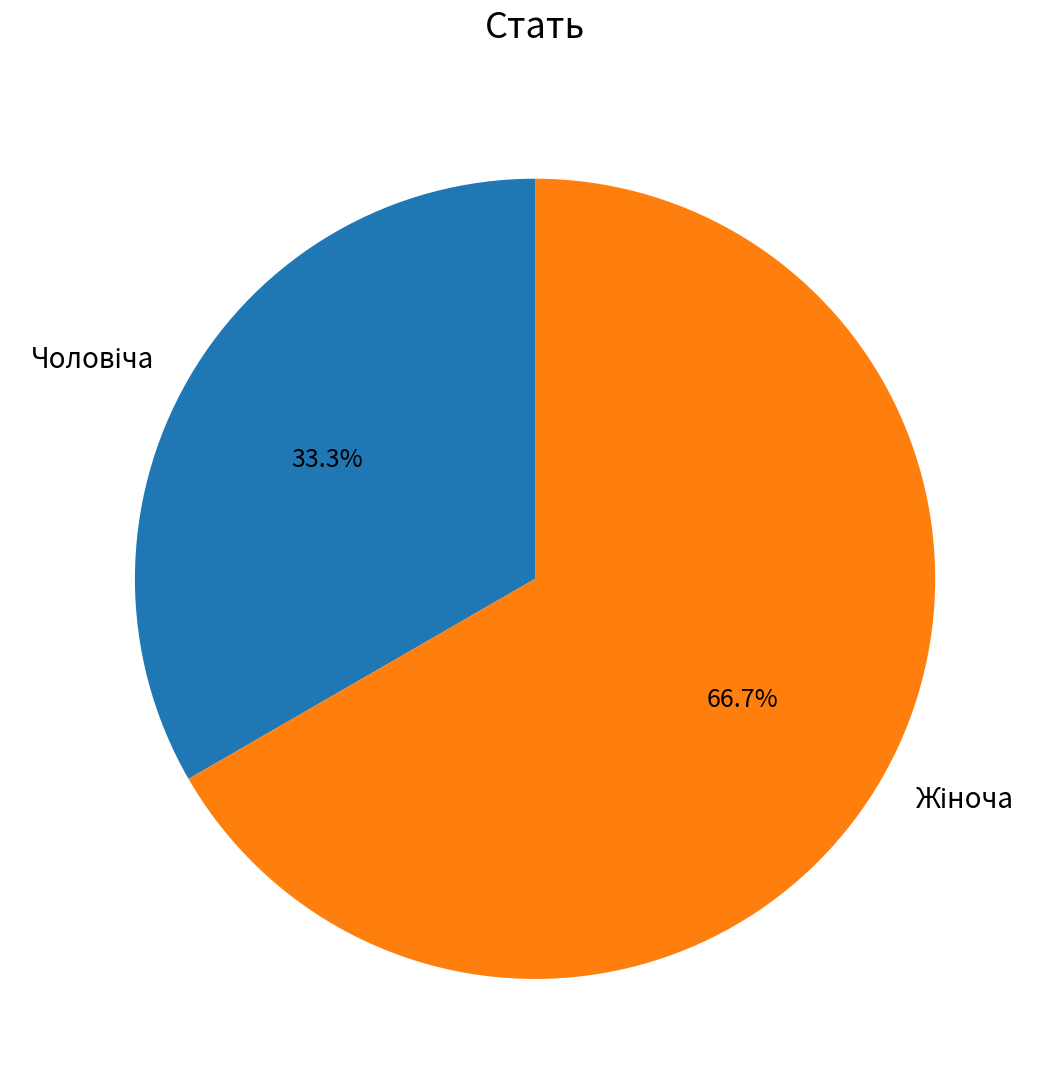

Does any single category account for the majority?

Yes